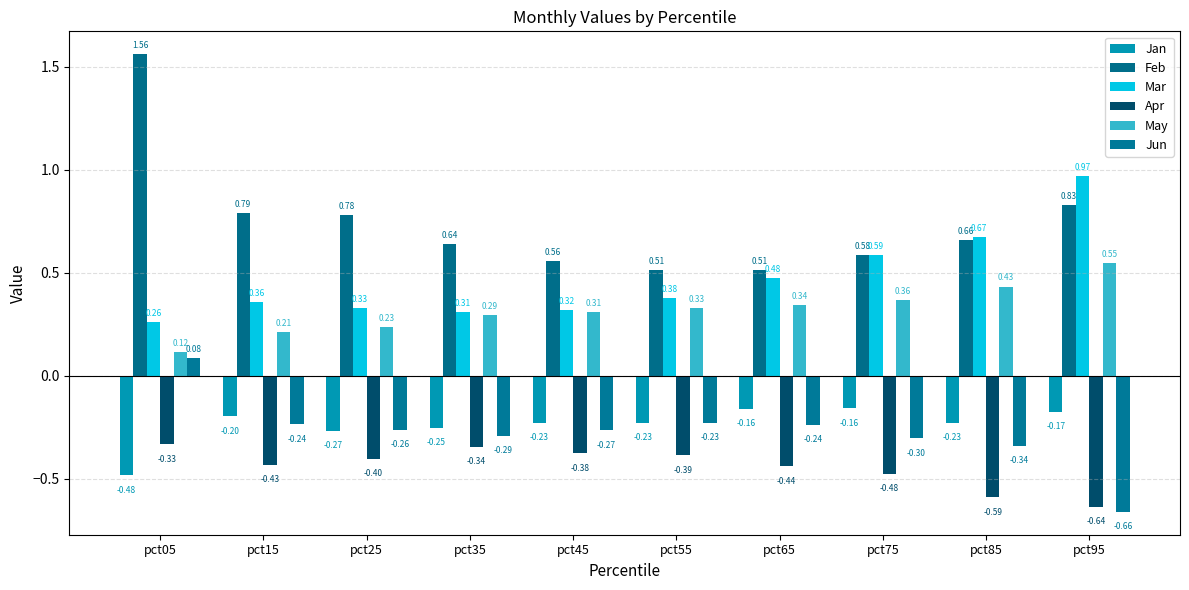

List the labels in order of Apr value, smallest first.

pct95, pct85, pct75, pct65, pct15, pct25, pct55, pct45, pct35, pct05